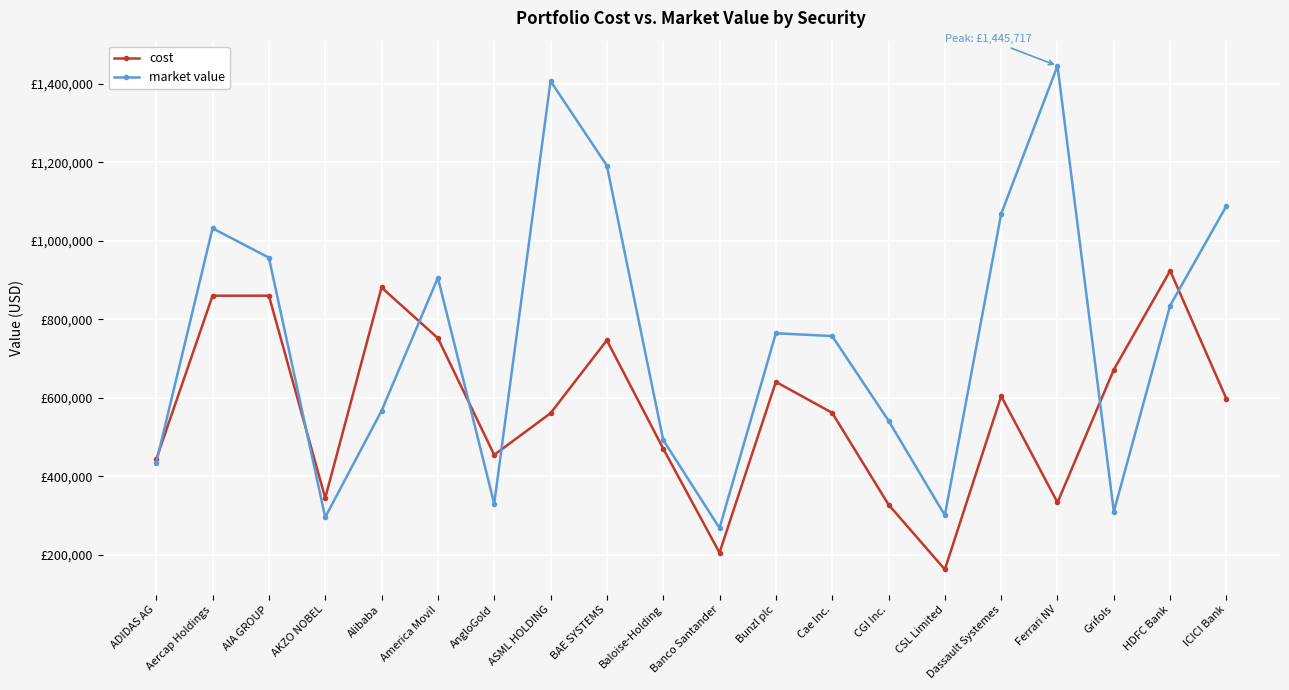

What are all the series names shown in the legend?

cost, market value